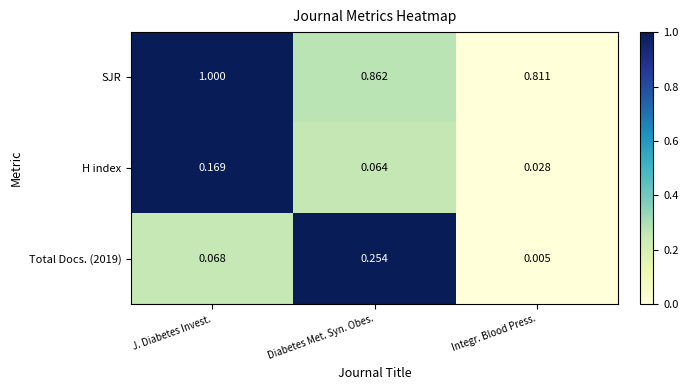

Between J. Diabetes Invest. and Diabetes Met. Syn. Obes., which series saw the biggest shift?

Total Docs. (2019)